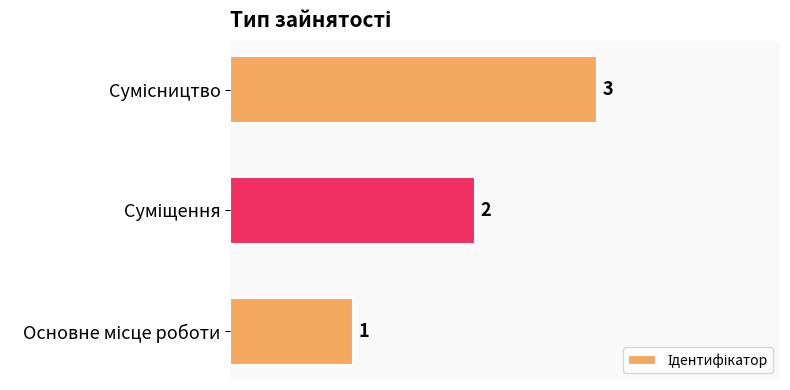

How many values are between 1 and 3?

3